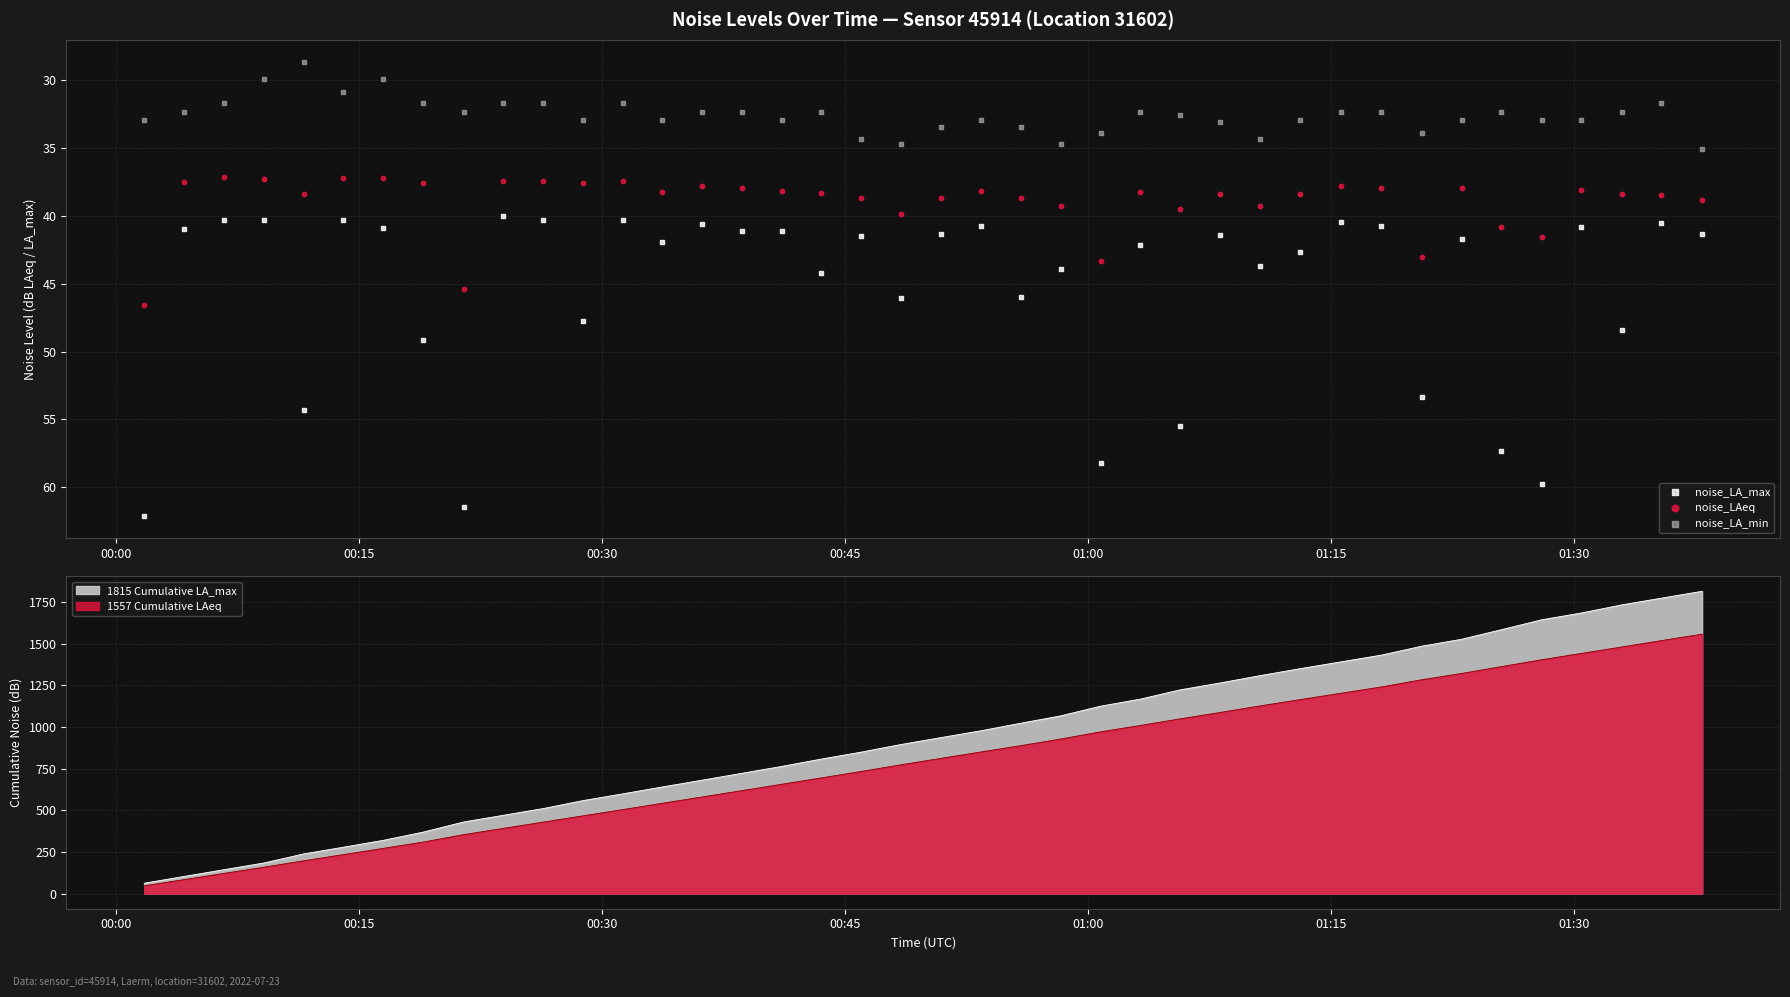

Which series contains the highest Y value?

noise_LA_max